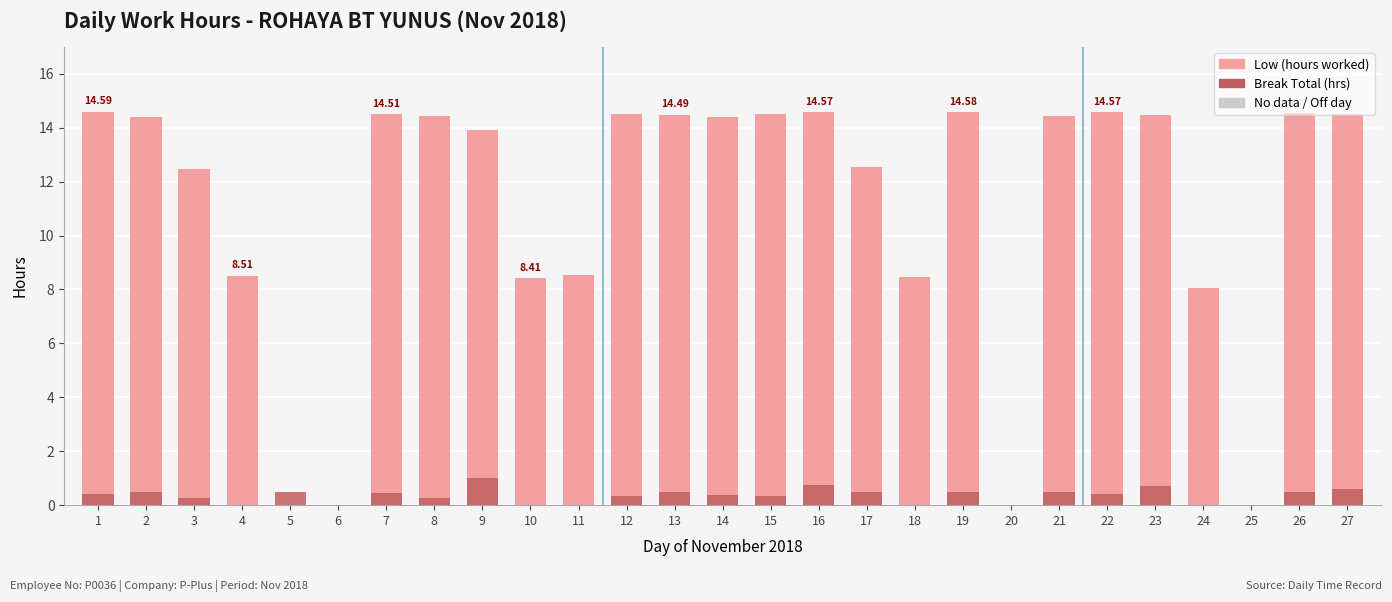

Between 18 and 23, which is larger?

23